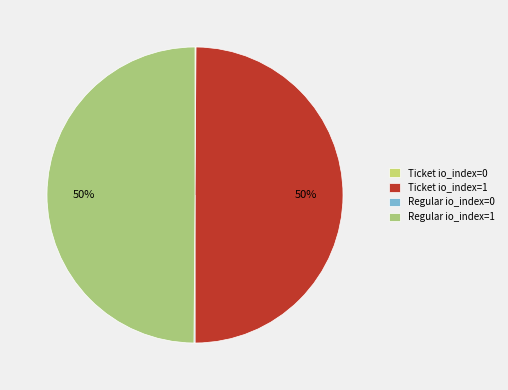

To the nearest percent, what is the average slice percentage?

25%